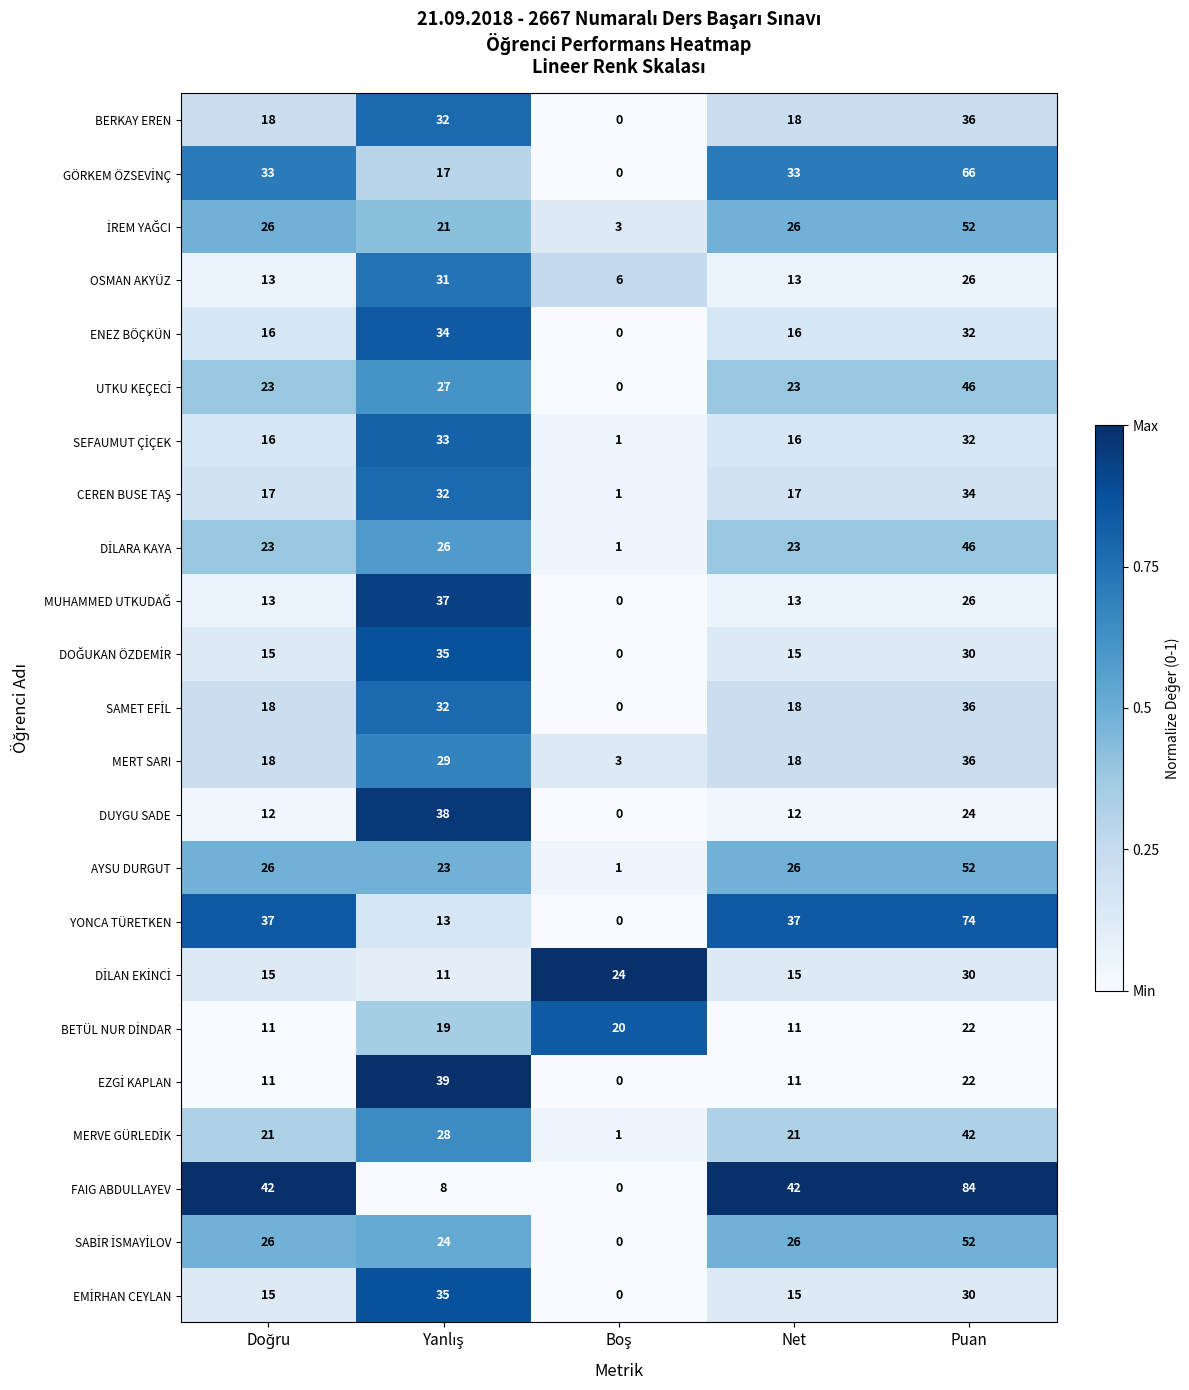

What is the difference between the second highest and minimum values in the YONCA TÜRETKEN series?

37